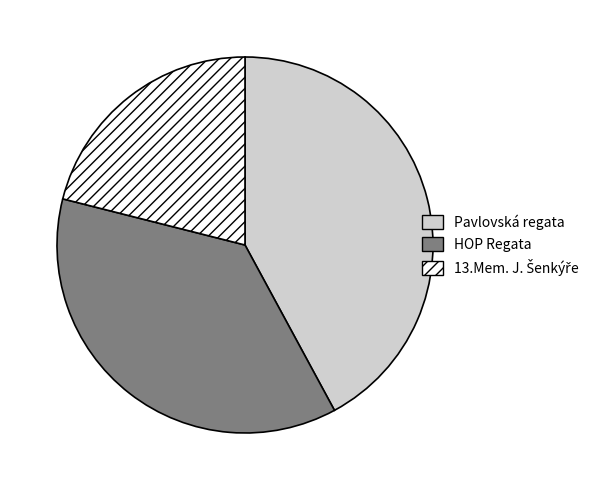

Is HOP Regata the majority of the pie?

No